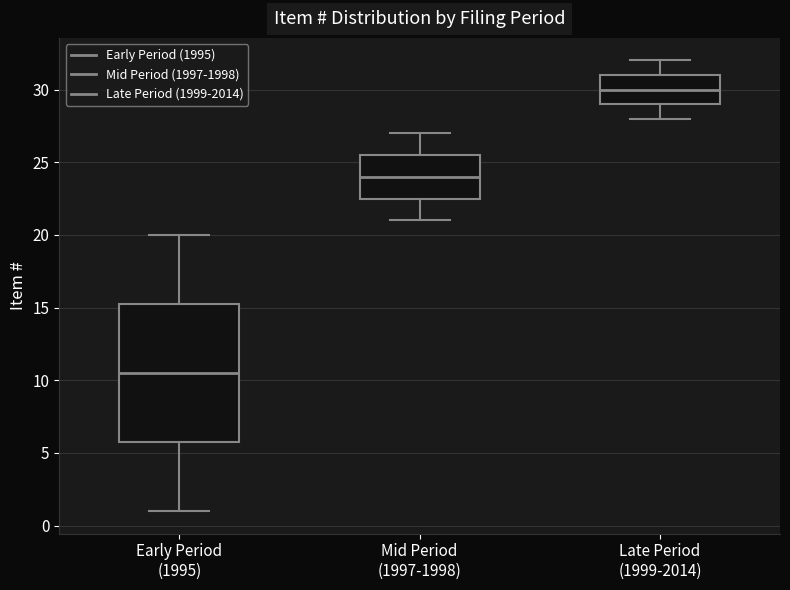

Where is the lower edge of the box for Late Period (1999-2014) on the y-axis? The values are not printed on the chart, so give them approximately, as read against the axis.

29.0